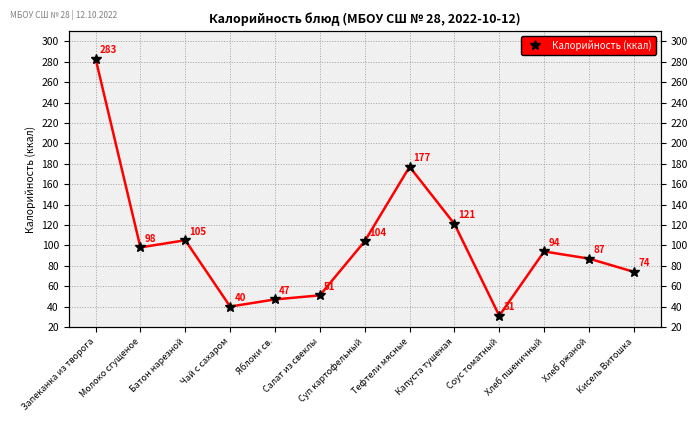

Reading right to left, transcribe all the data shown in this chart.

Кисель Витошка=74	Хлеб ржаной=87	Хлеб пшеничный=94	Соус томатный=31	Капуста тушеная=121	Тефтели мясные=177	Суп картофельный=104	Салат из свеклы=51	Яблоки св.=47	Чай с сахаром=40	Батон нарезной=105	Молоко сгущеное=98	Запеканка из творога=283